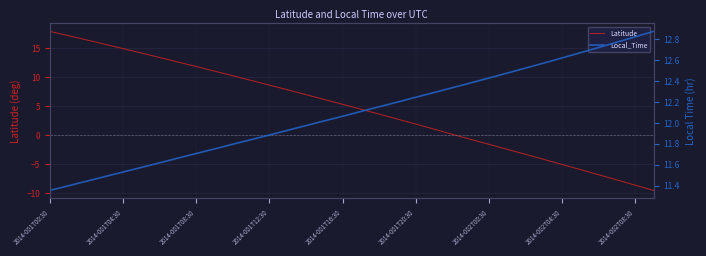

At how many categories does at least one series exceed -8?

34